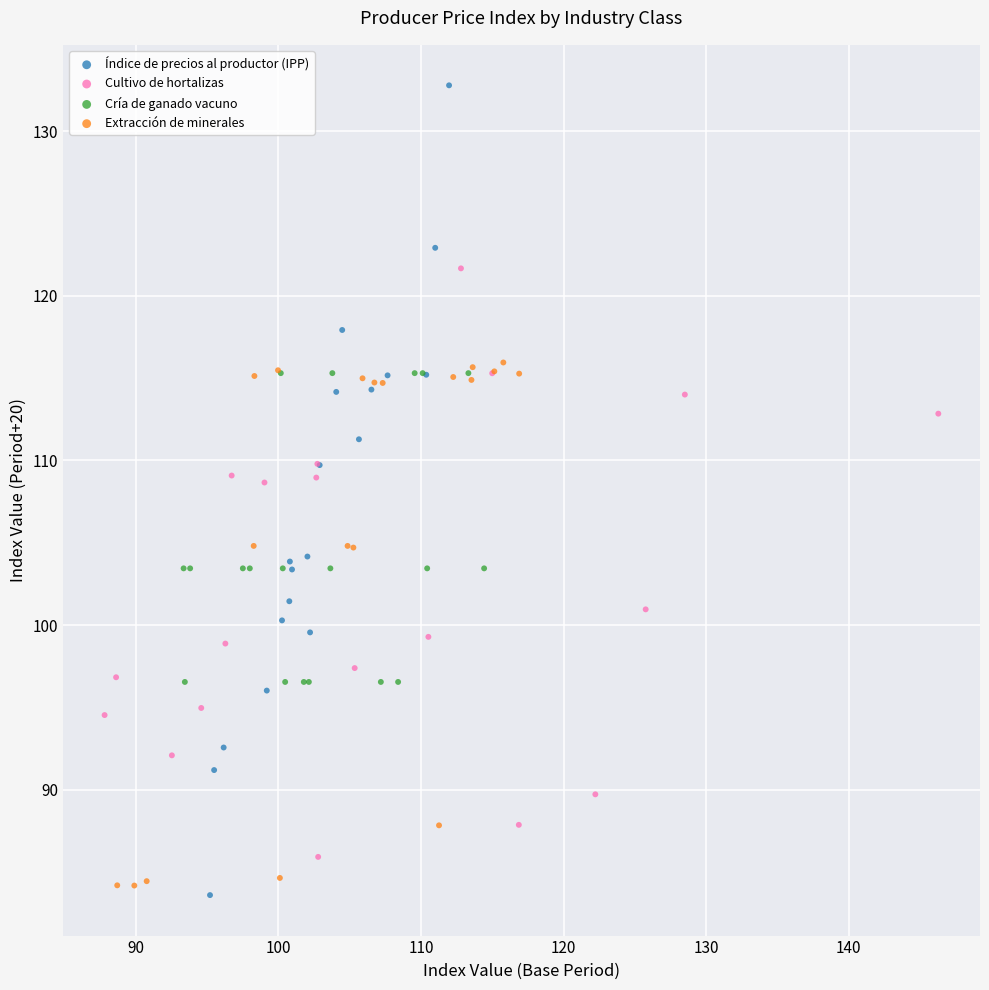

Which series contains the highest Y value?

Índice de precios al productor (IPP)